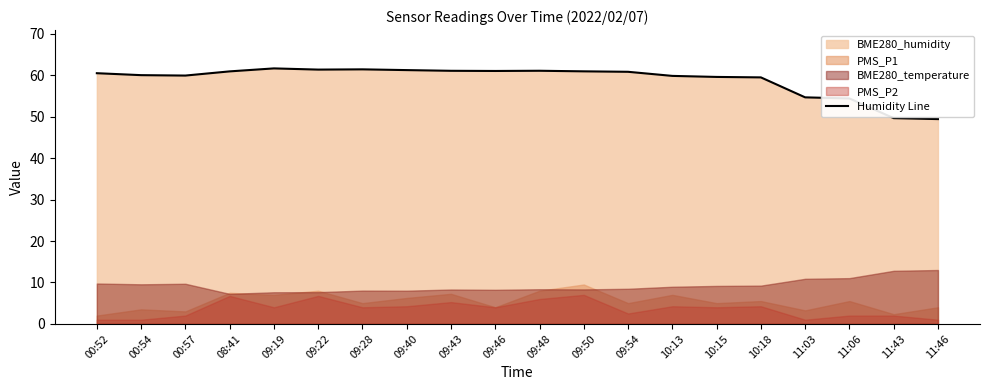

What is the sum of all values?

1179.6